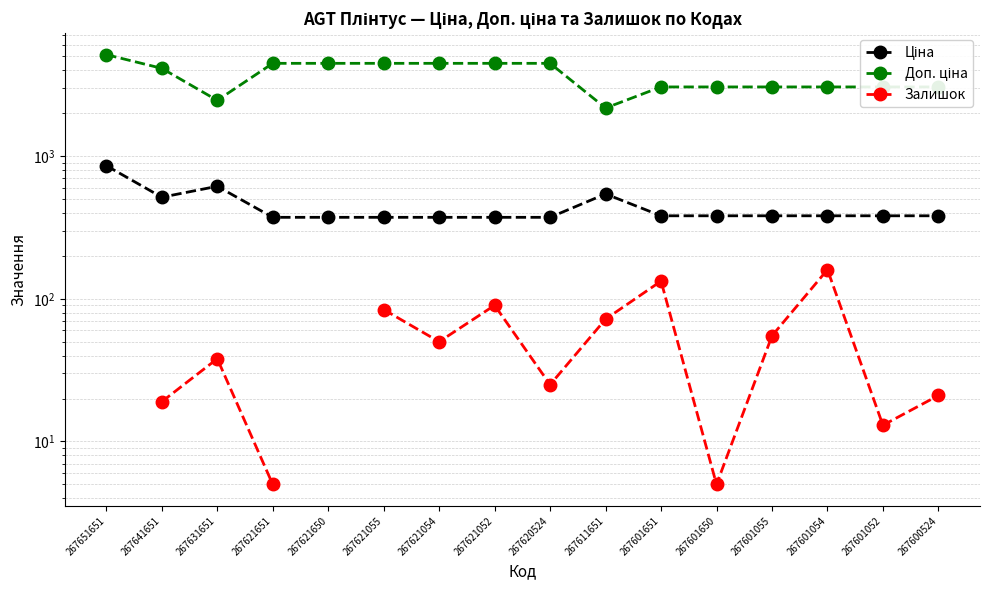

What is the difference between the Залишок values at 267601650 and 267601651?

128.0